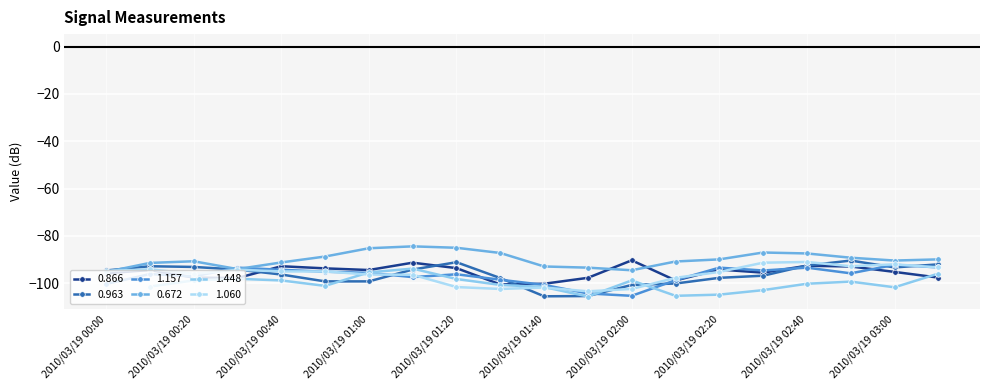

The 0.672 series shows -120.9 at 2010/03/19 01:20. True or false?

False